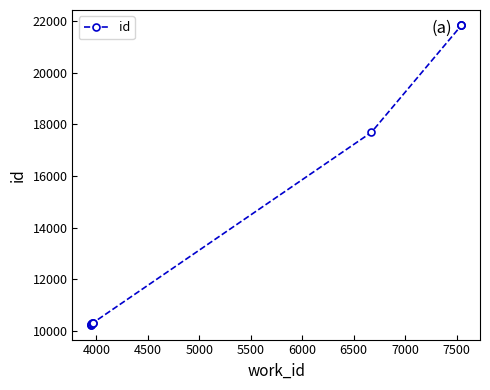

What is the maximum value shown in the chart?

21852